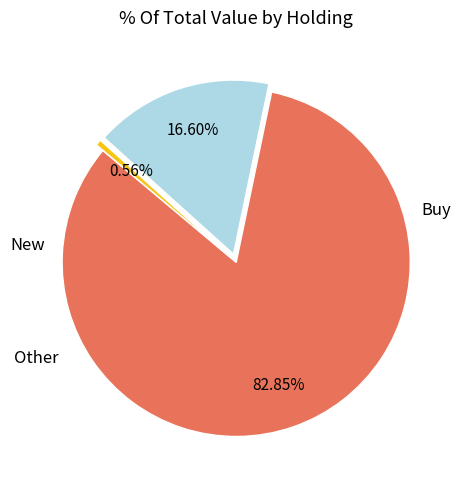

Is there a majority slice in this chart?

Yes